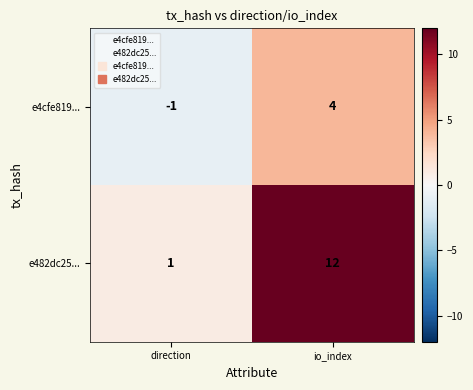

How many series are shown in this chart?

2